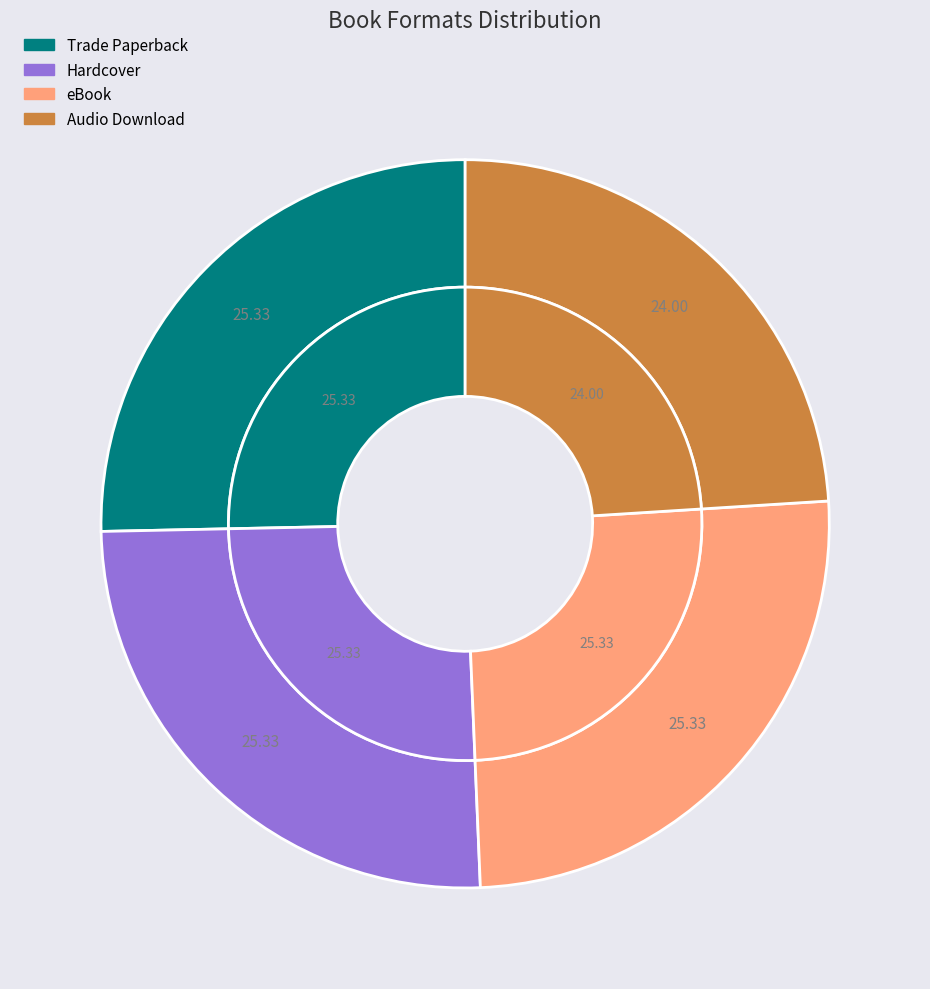

What is the smallest slice in the pie chart?

Audio Download